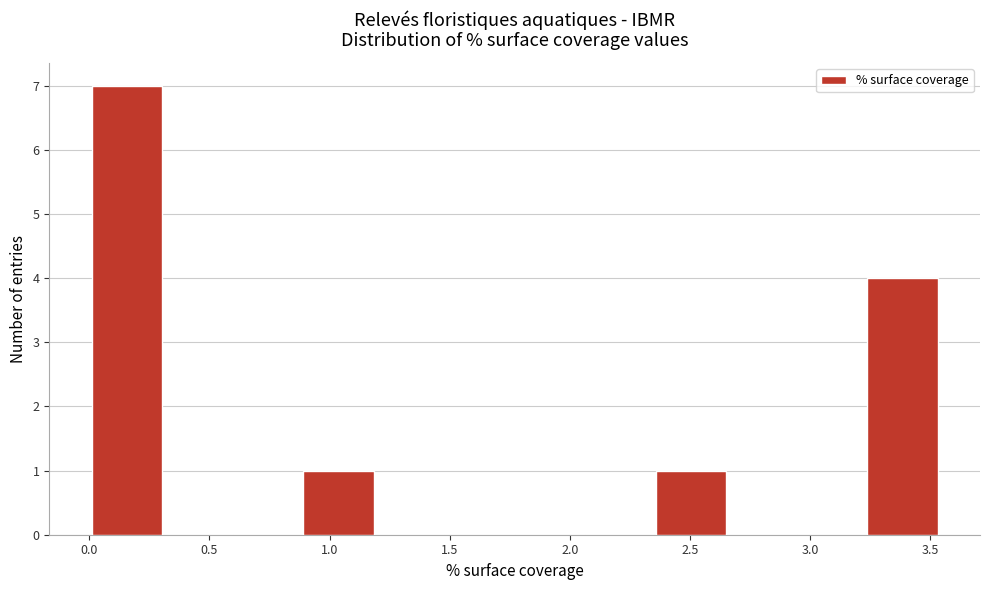

How tall is the bar that spans 3.25 to 3.55 on the x-axis? Neither the bar edges nor the heights are printed on the chart, so give them approximately, as read against the axes.

4